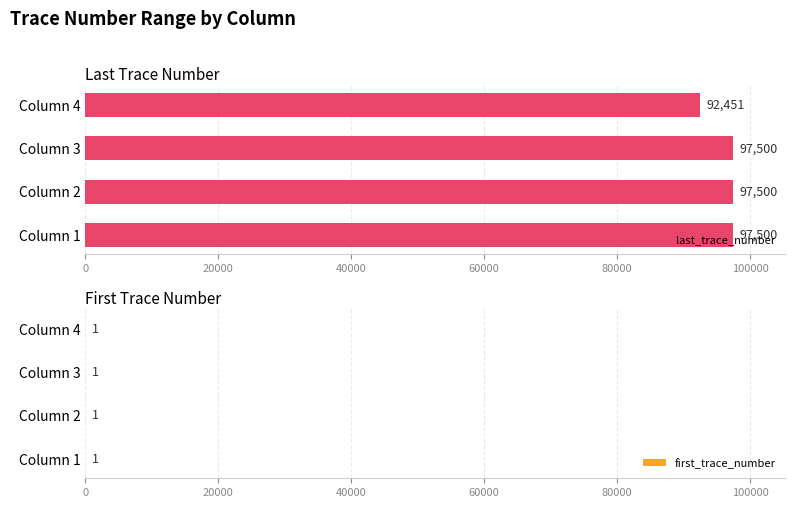

Is it true that last_trace_number equals 142465 at Column 3?

False